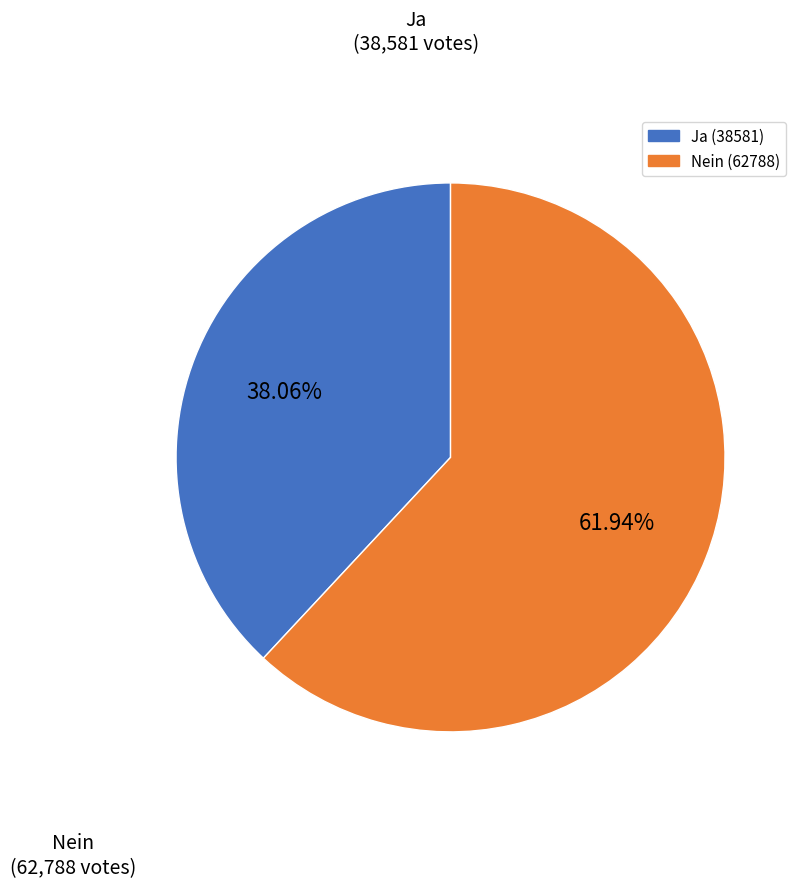

What percentage is NOT represented by Ja?

61.9%